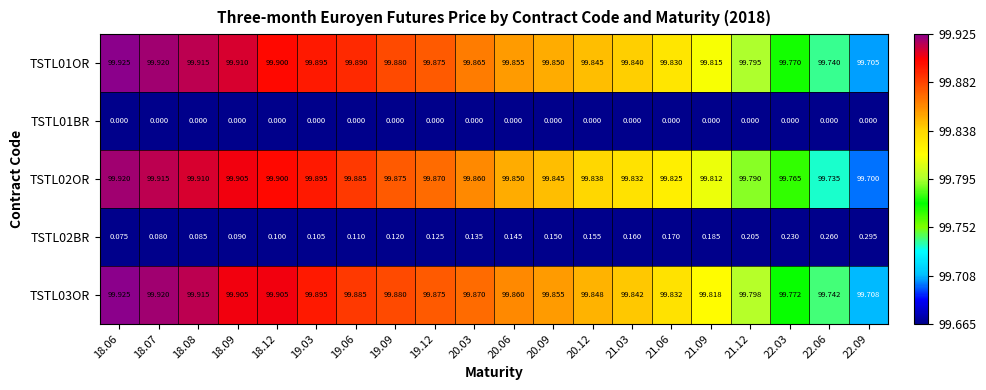

Is the value of TSTL01OR at 19.09 greater than the value of TSTL02BR at 19.12?

Yes